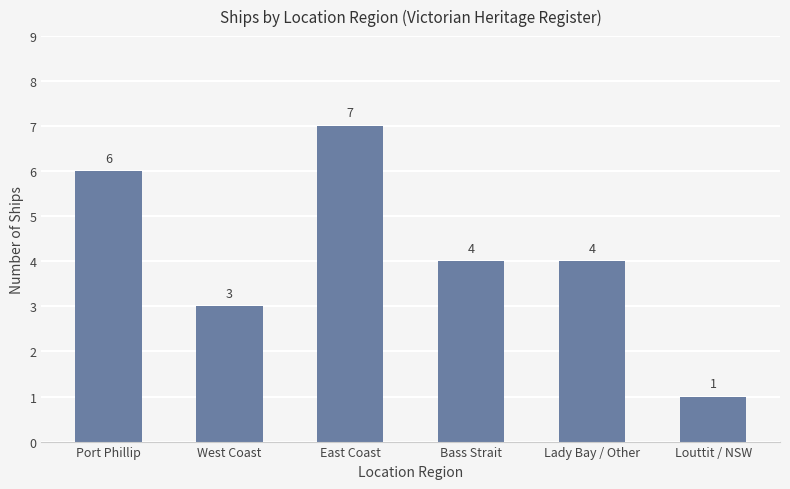

What is the smallest value displayed?

1